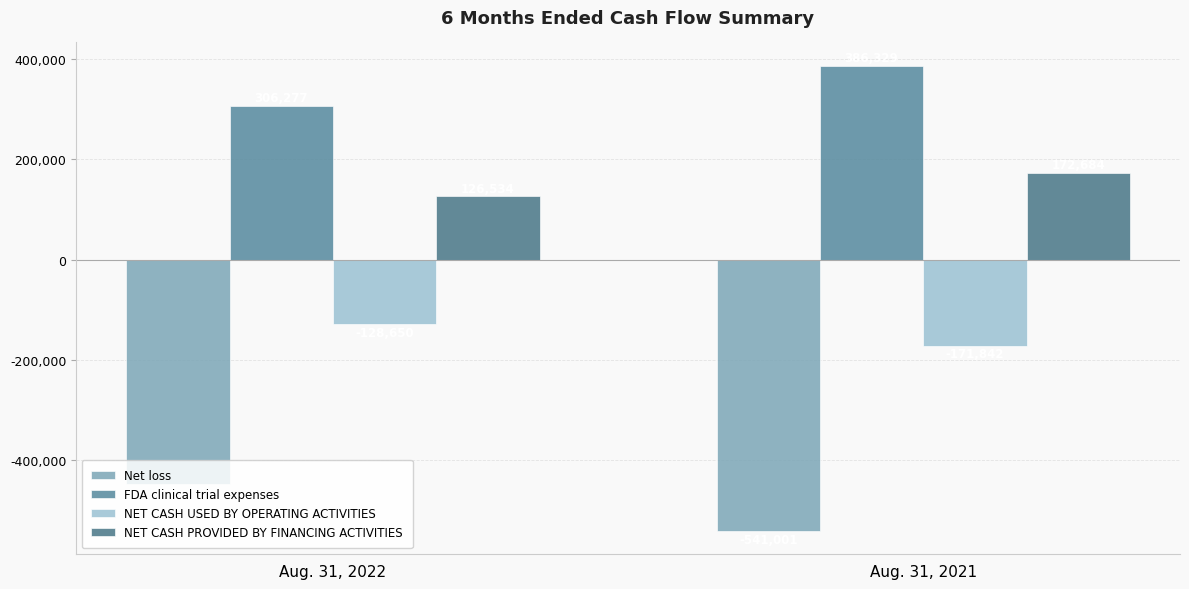

What is the greatest value displayed?

386329